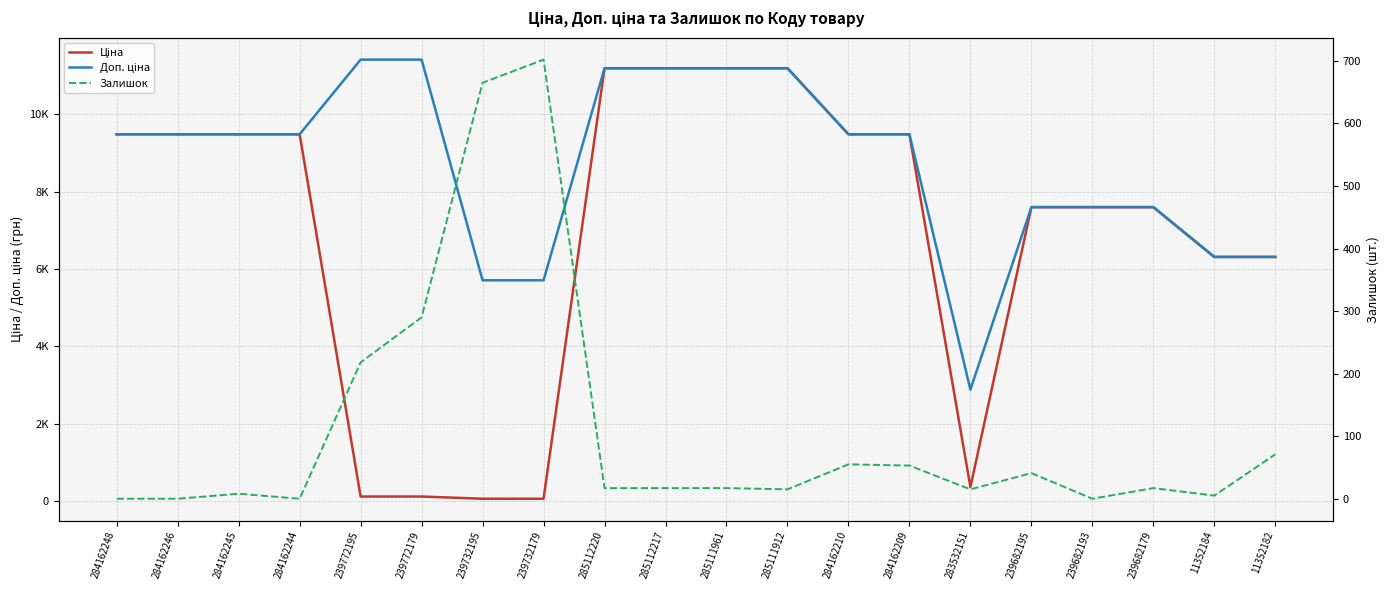

Where is Доп. ціна nearest to the value 7144?

239682195